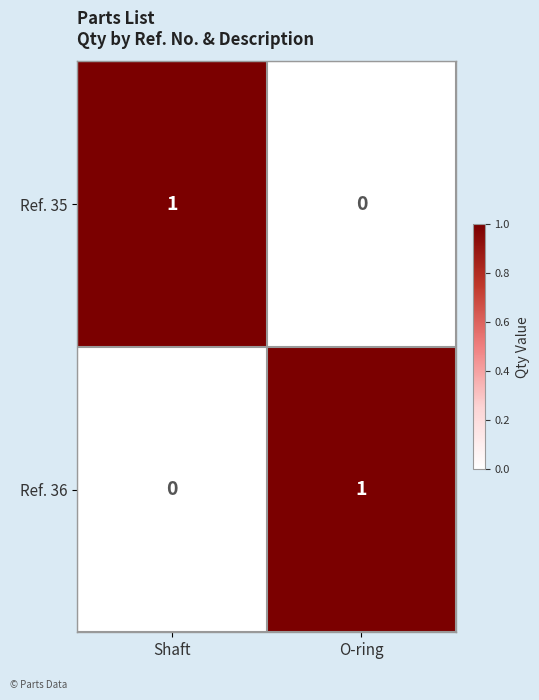

What is the total value across all series at Shaft?

1